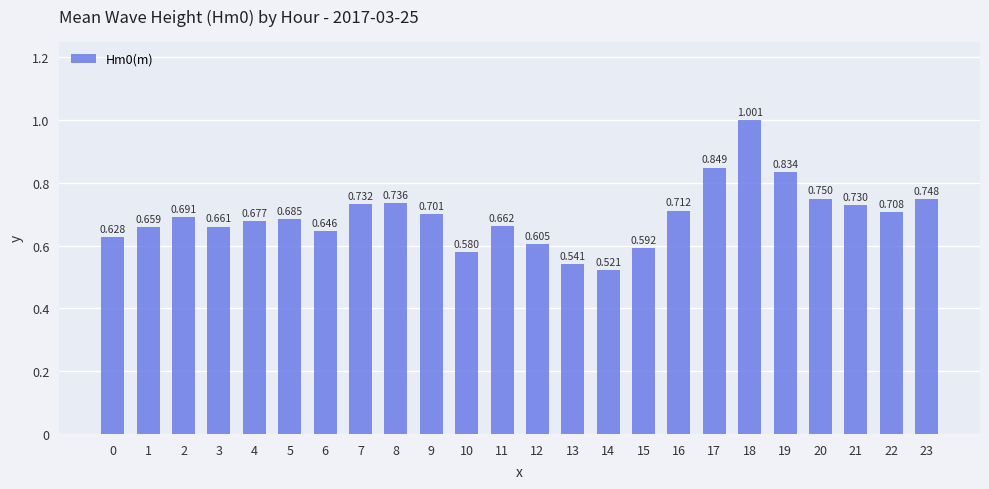

How many bars are there in total?

24